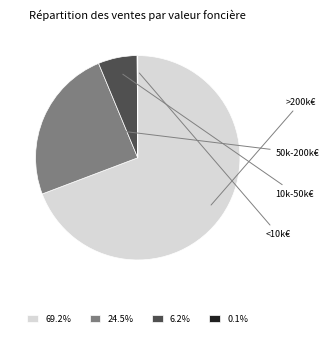

Does any single category account for the majority?

Yes